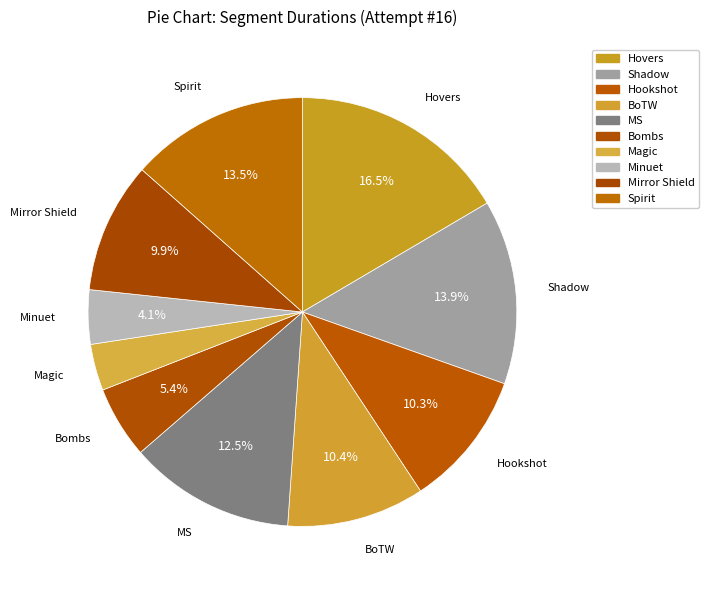

To the nearest percent, what is the difference between the largest and smallest slice percentages?

13%